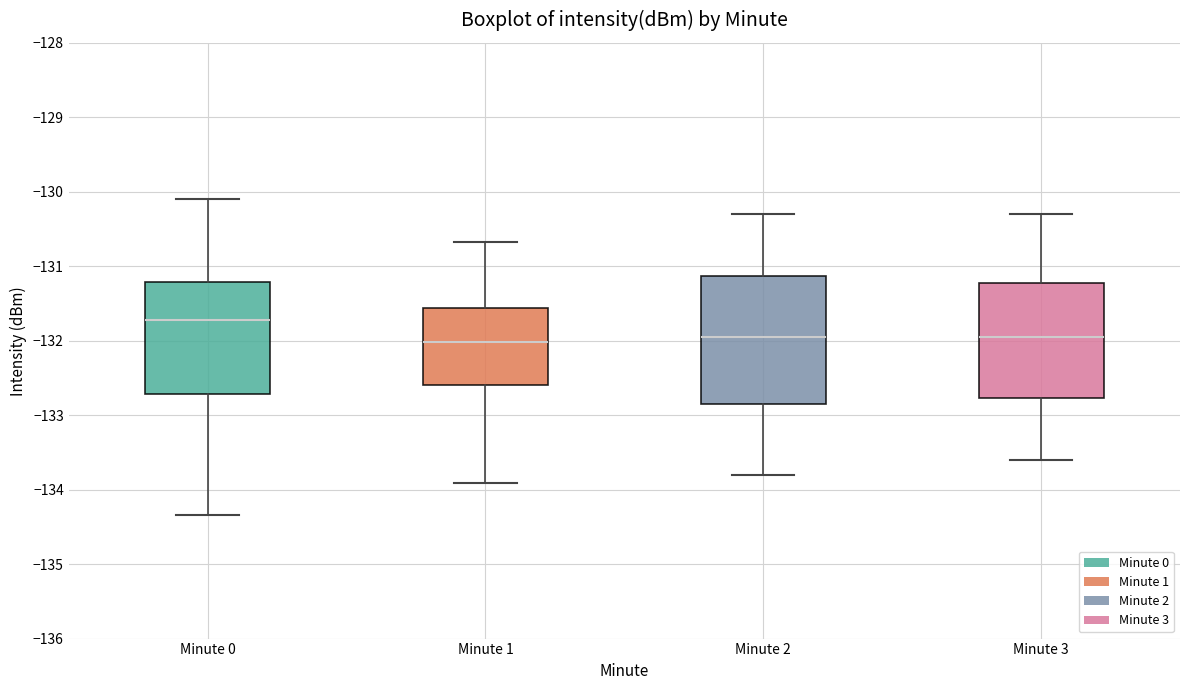

Reading left to right, transcribe this box plot: for each box, give where its median line is, the range the box spans, and where its two whiskers end, as read against the y-axis. The values are not printed on the chart, so give them approximately, as read against the axis.

Minute 0: median -131.7, box -132.7 to -131.2, whiskers -134.3 to -130.1
Minute 1: median -132.0, box -132.6 to -131.6, whiskers -133.9 to -130.7
Minute 2: median -131.9, box -132.8 to -131.1, whiskers -133.8 to -130.3
Minute 3: median -131.9, box -132.8 to -131.2, whiskers -133.6 to -130.3